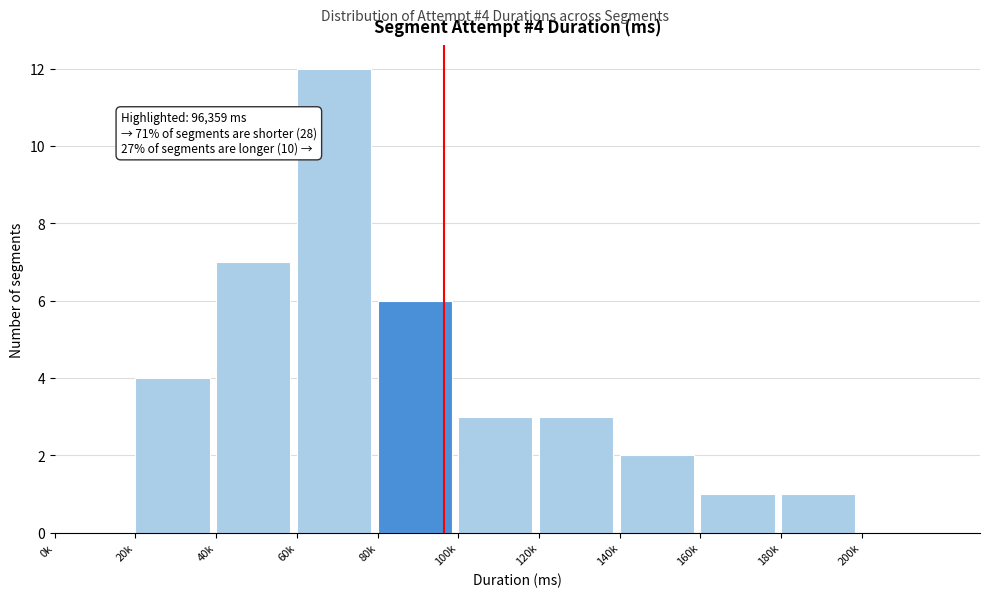

Reading left to right, transcribe all the data shown in this chart.

0k=0	20k=4	40k=7	60k=12	80k=6	100k=3	120k=3	140k=2	160k=1	180k=1	200k=0